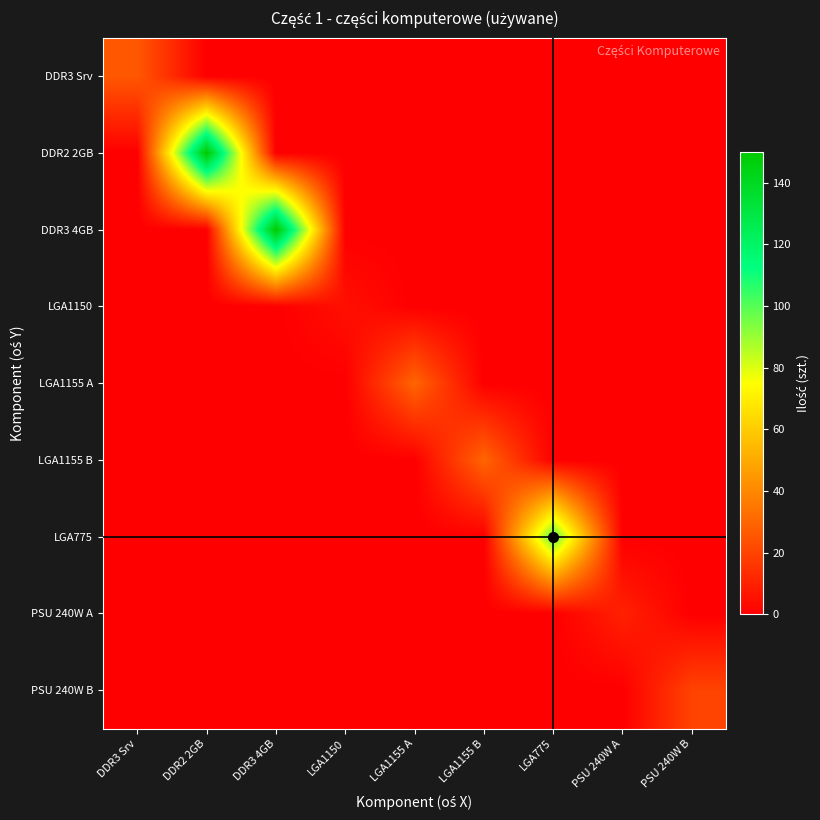

Count the number of categories in the chart.

9